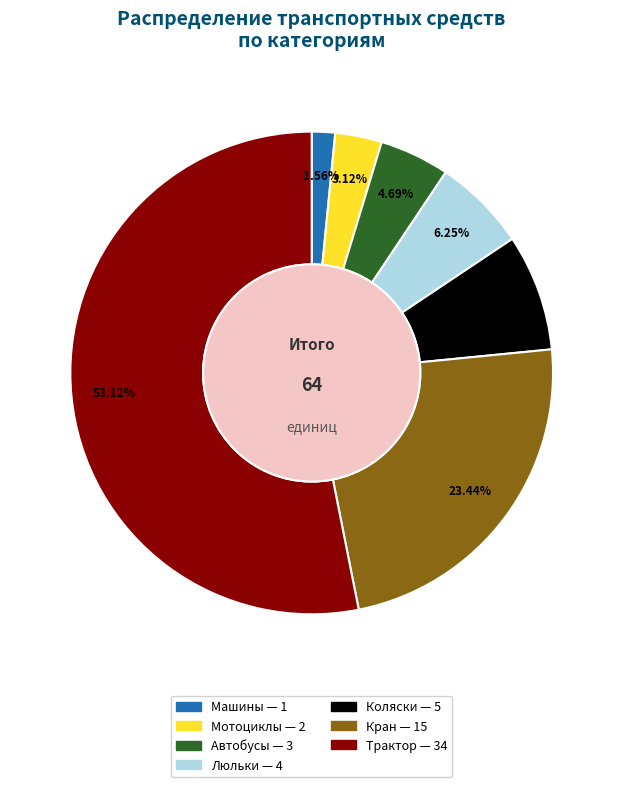

How many segments does this pie chart have?

7